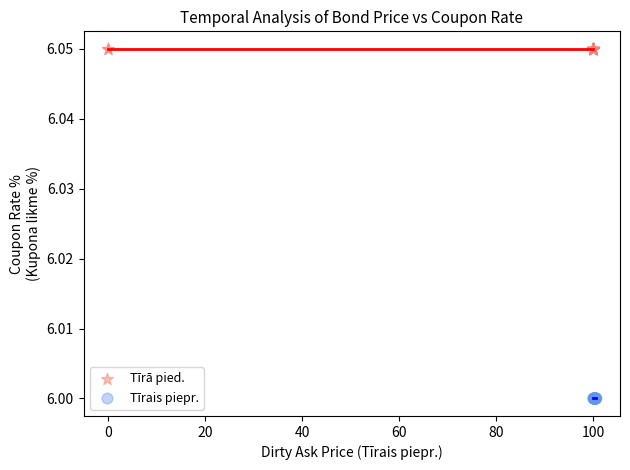

What are all the series names shown in the legend?

Tīrā pied., Tīrais piepr.